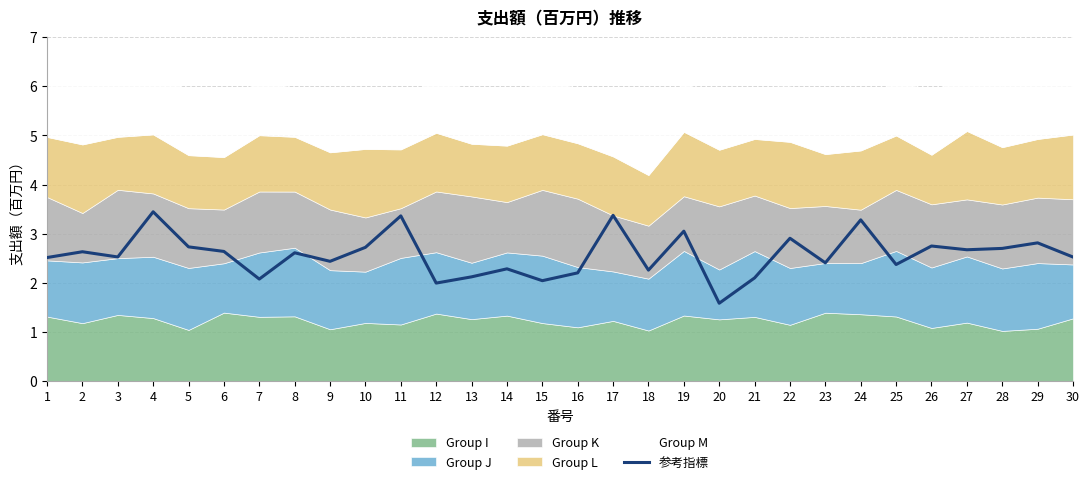

True or false: the data shows 5.0 at 4.

False